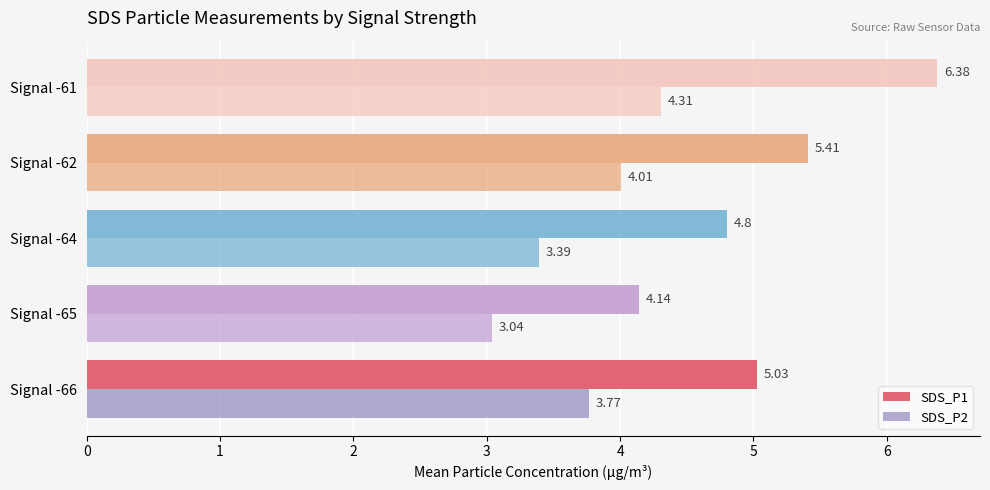

How many data points in SDS_P1 are above 5?

3